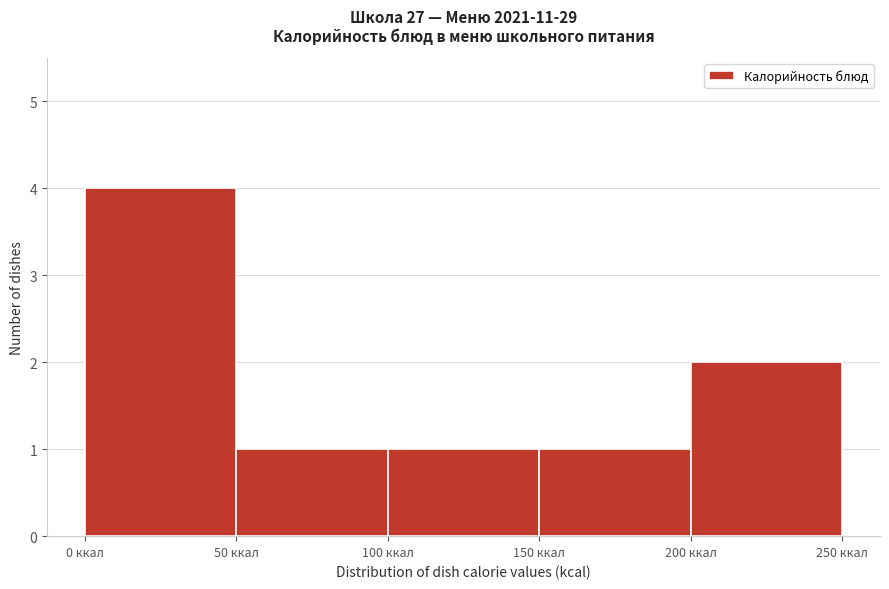

Reading left to right, transcribe this chart: for each bar, give the range it covers on the x-axis and its height. The values are not printed on the chart, so give them approximately, as read against the axis.

0 to 50: 4
50 to 100: 1
100 to 150: 1
150 to 200: 1
200 to 250: 2